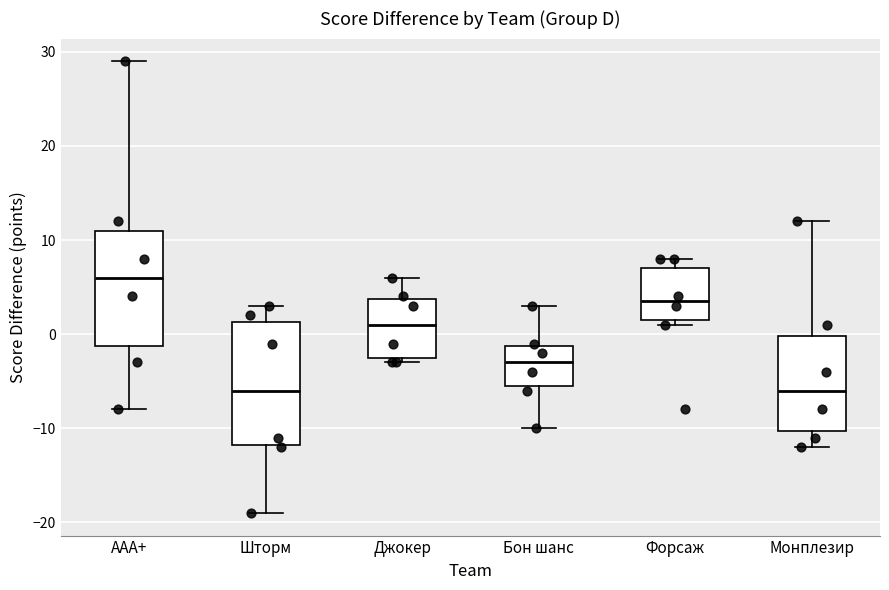

Reading left to right, read every box against the y-axis: the position of its median line, the range the box covers, and the ends of its whiskers. The values are not printed on the chart, so give them approximately, as read against the axis.

AAA+: median 6, box -1 to 11, whiskers -8 to 29
Шторм: median -6, box -12 to 1, whiskers -19 to 3
Джокер: median 1, box -2 to 4, whiskers -3 to 6
Бон шанс: median -3, box -5 to -1, whiskers -10 to 3
Форсаж: median 4, box 2 to 7, whiskers 1 to 8
Монплезир: median -6, box -10 to 0, whiskers -12 to 12